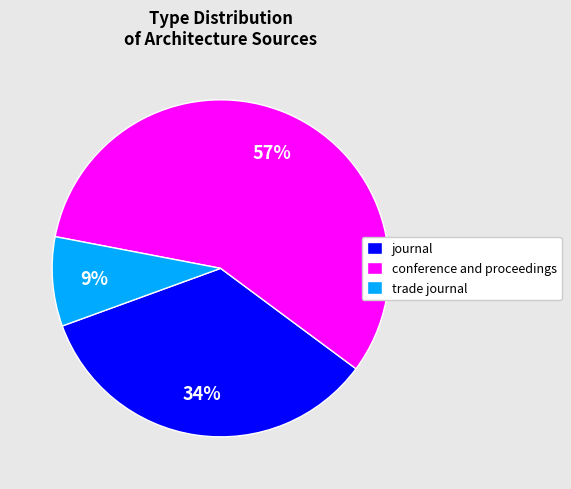

What percentage is the trade journal slice, to the nearest percent?

9%